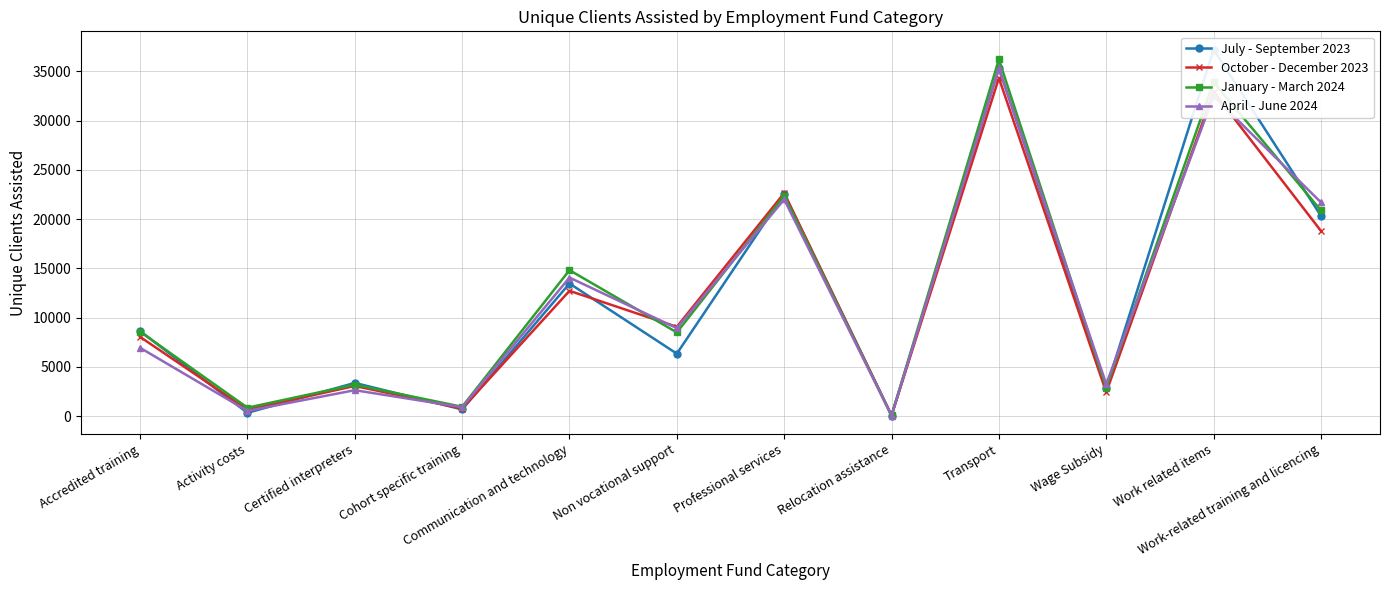

Where do April - June 2024 and July - September 2023 first cross each other?

Accredited training and Activity costs